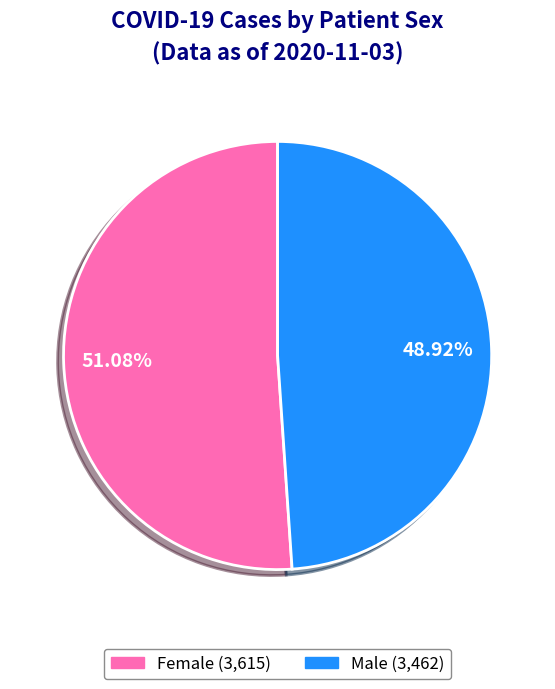

Combined, do Female and Male account for over 50%?

Yes